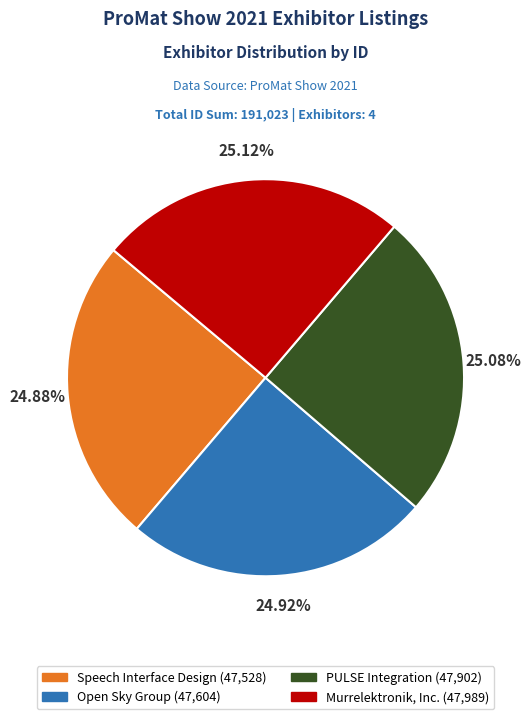

True or false: Open Sky Group accounts for 25% of the total.

True